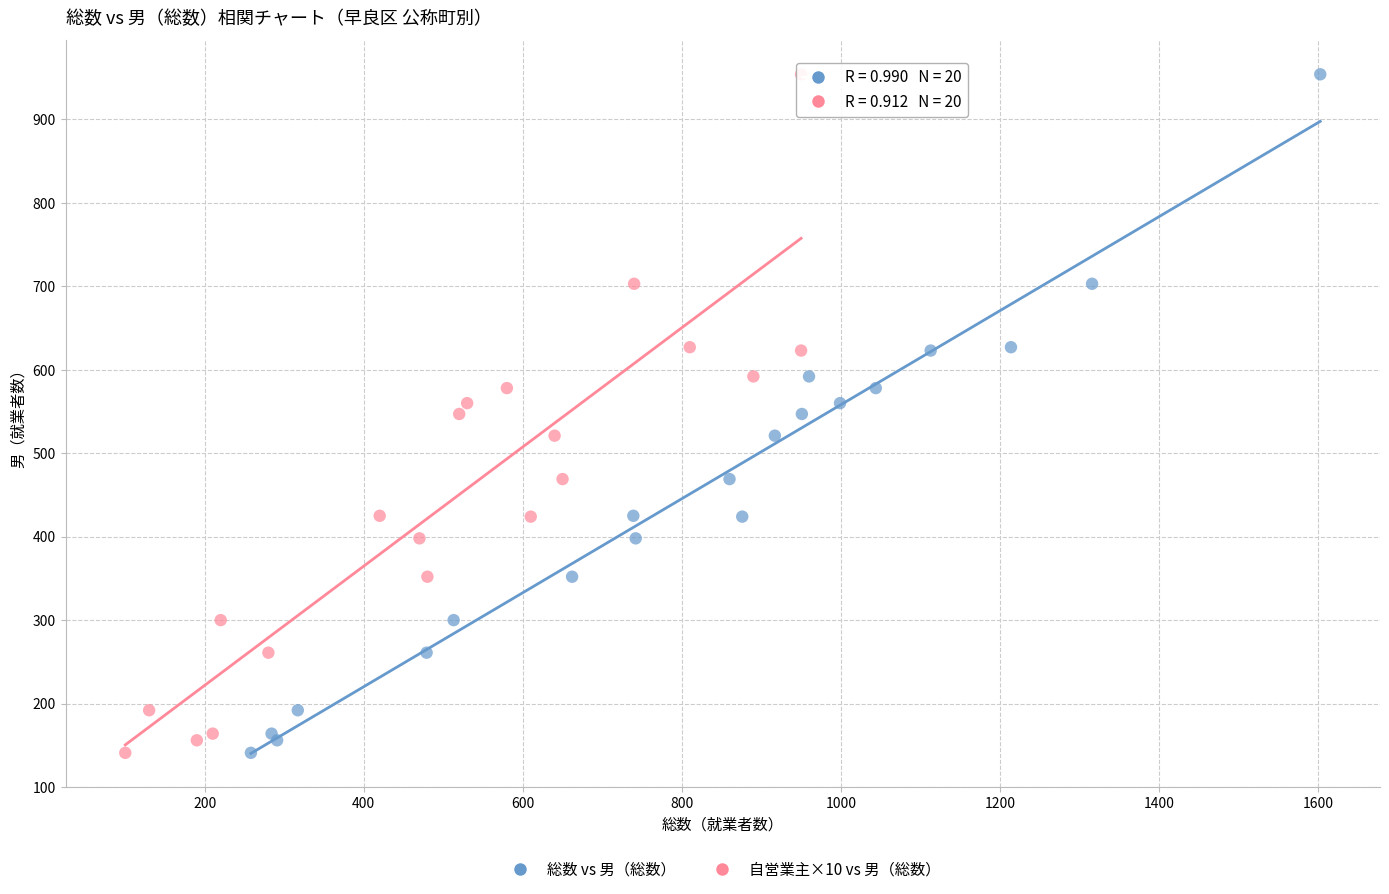

What are all the series names shown in the legend?

総数 vs 男（総数）, 自営業主×10 vs 男（総数）